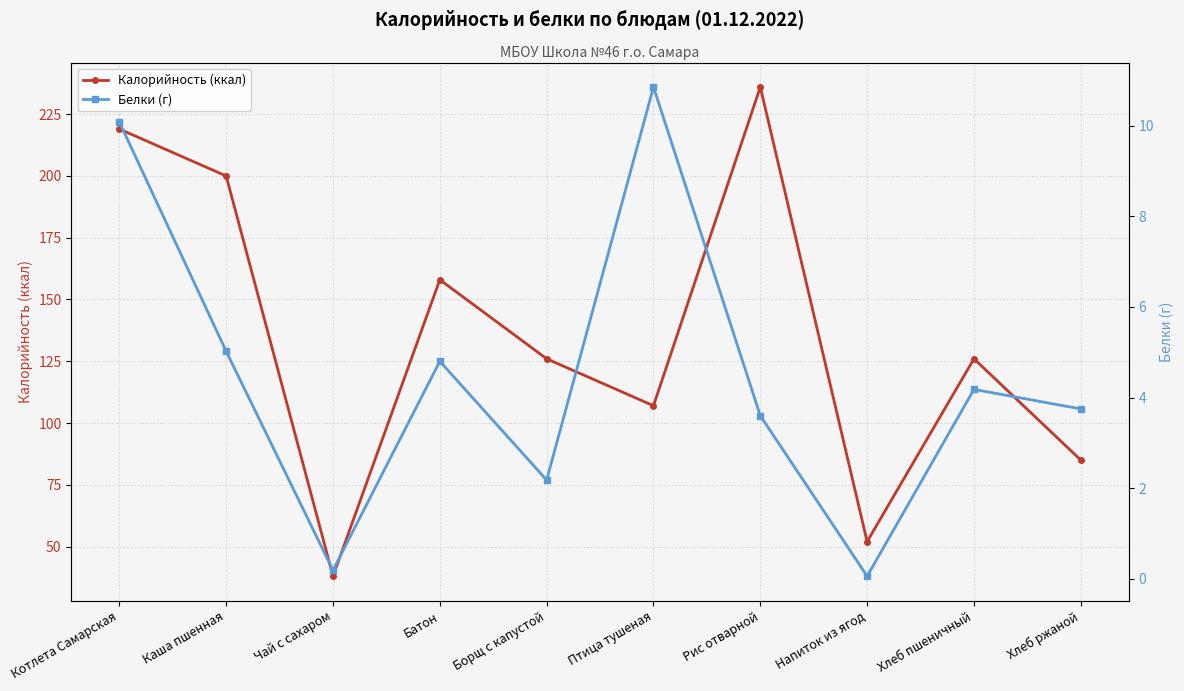

In Калорийность (ккал), how many points are higher than both neighbors (excluding endpoints)?

3